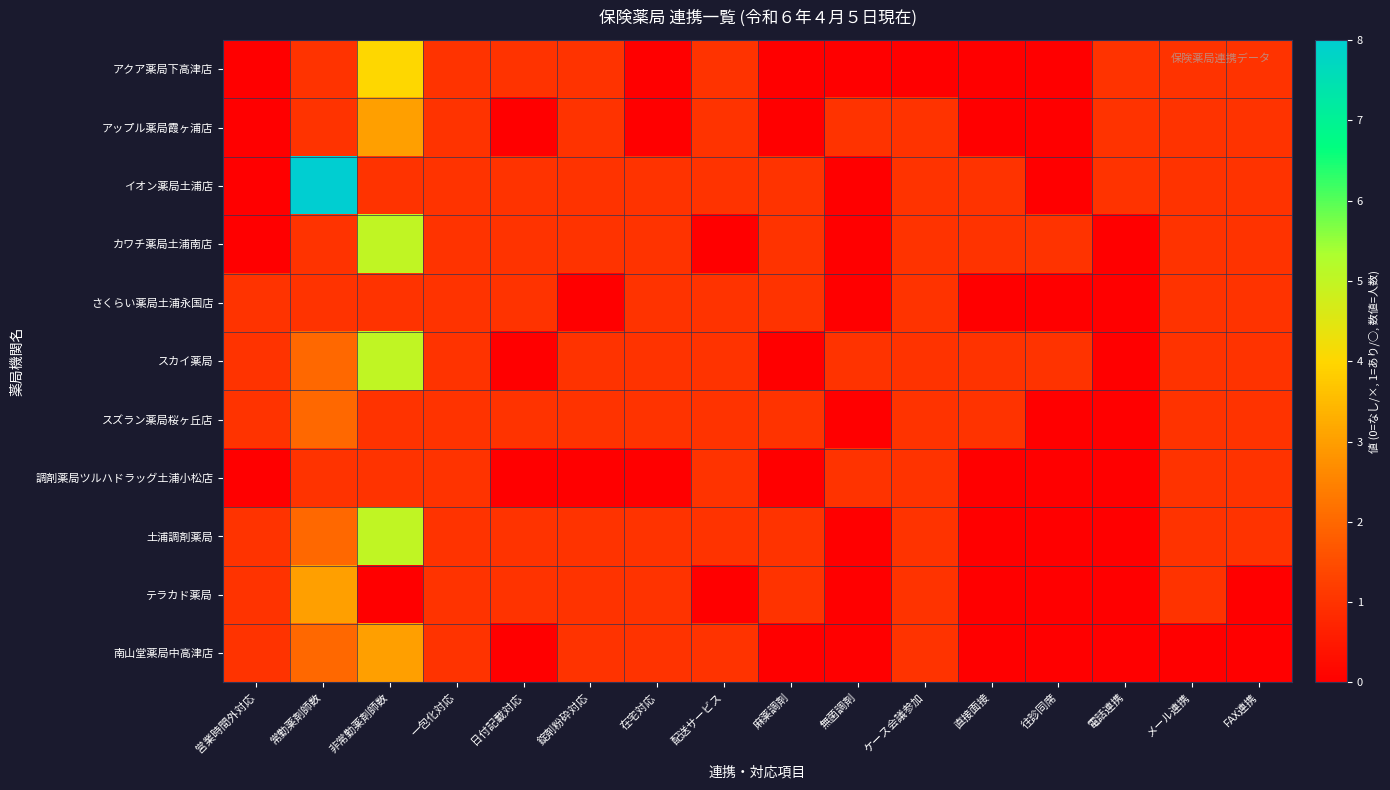

Which label corresponds to the smallest value in the chart?

営業時間外対応